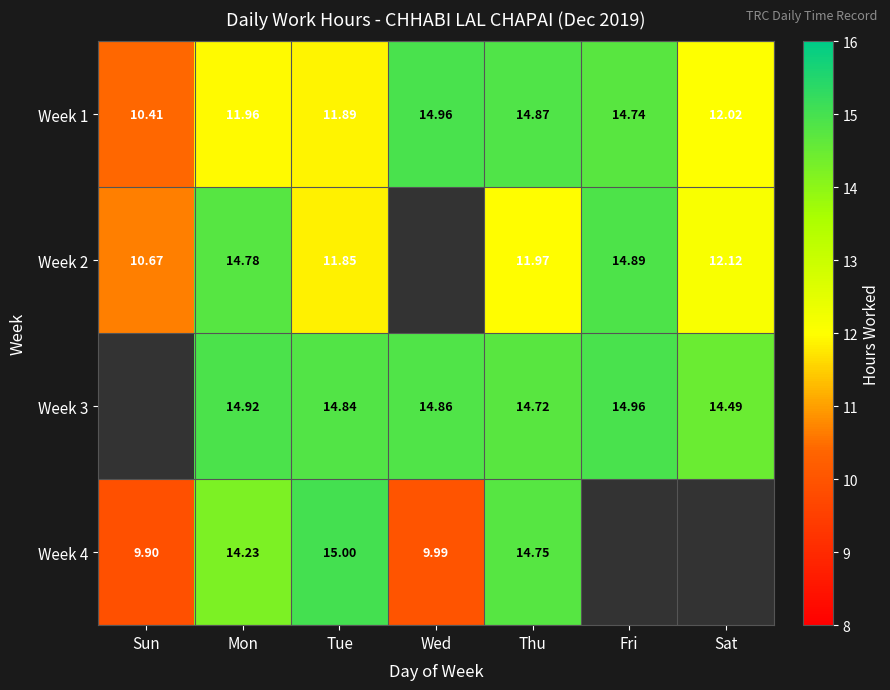

What is the spread (max minus min) of values at Wed?

5.0